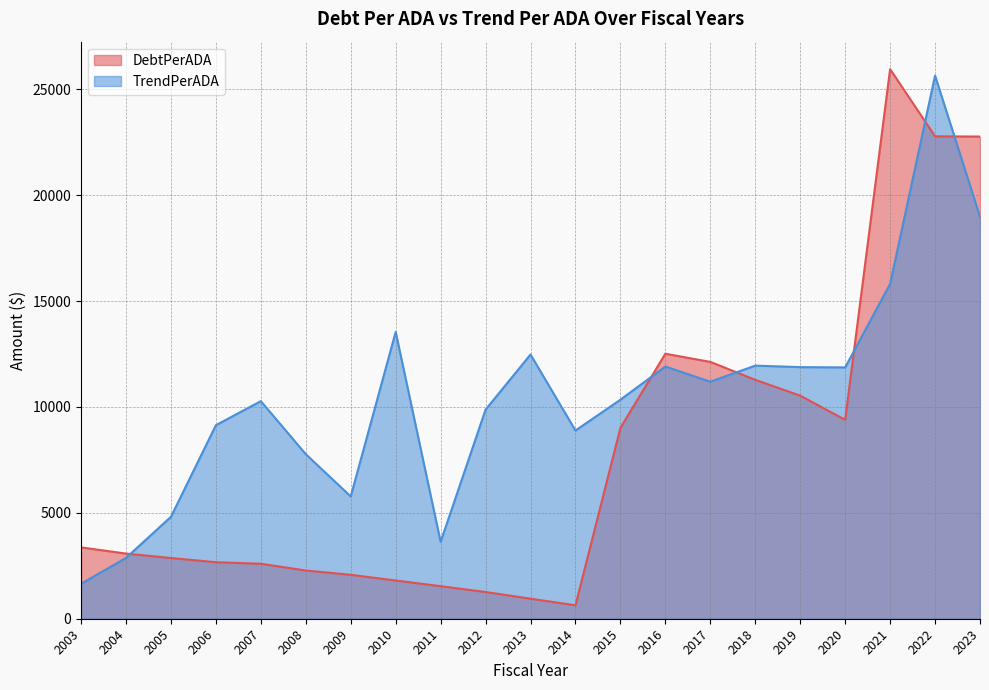

How many lines are shown in the chart?

2